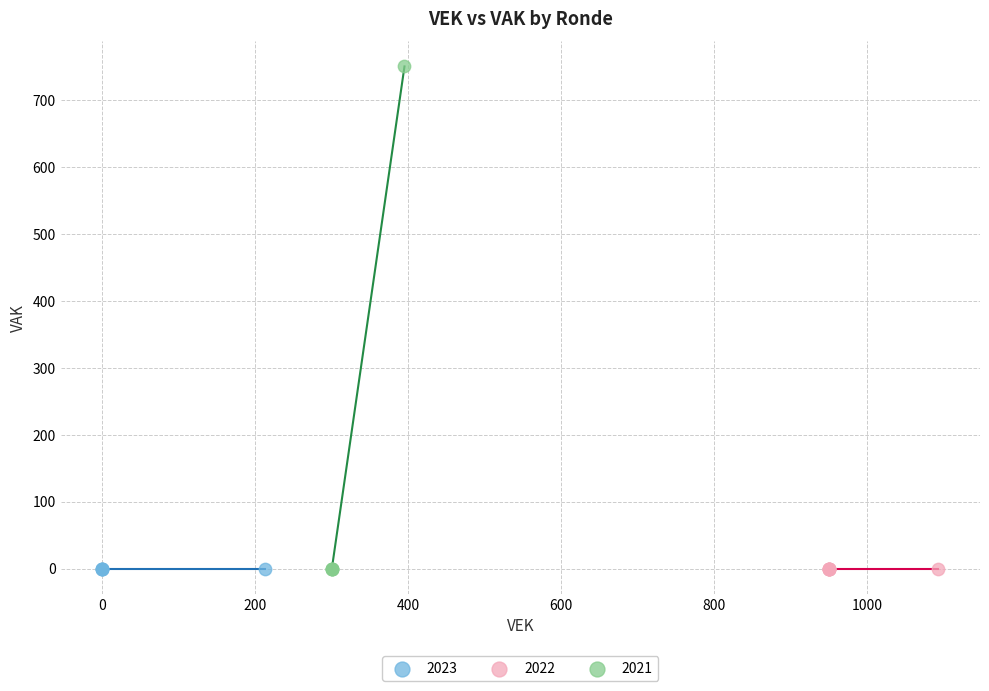

What are all the series names shown in the legend?

2023, 2022, 2021